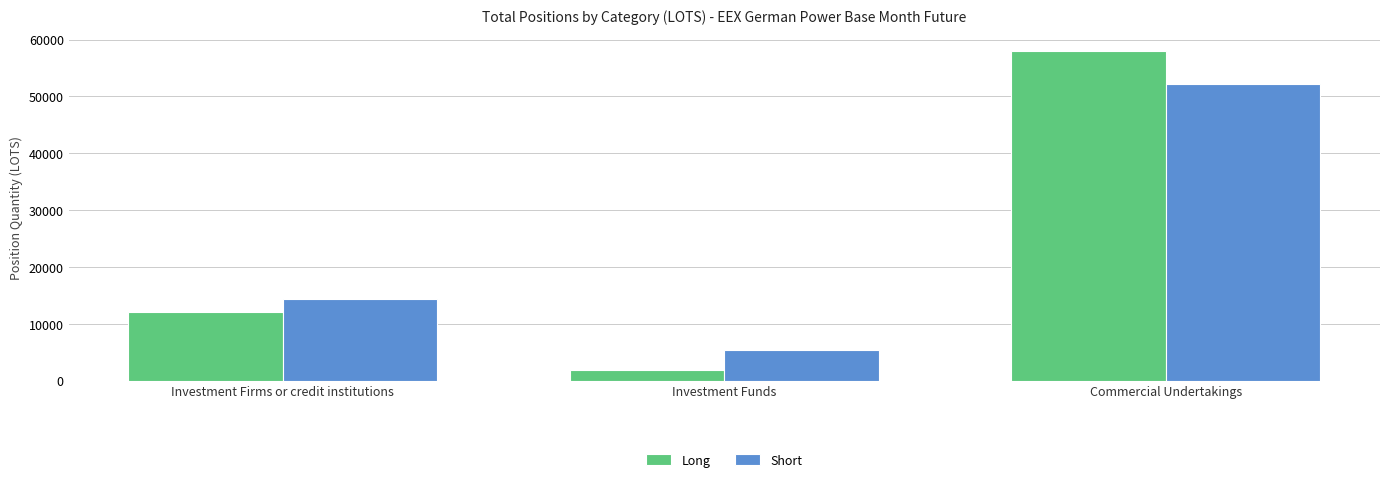

What value does the Short series have at Investment Funds?

5287.1